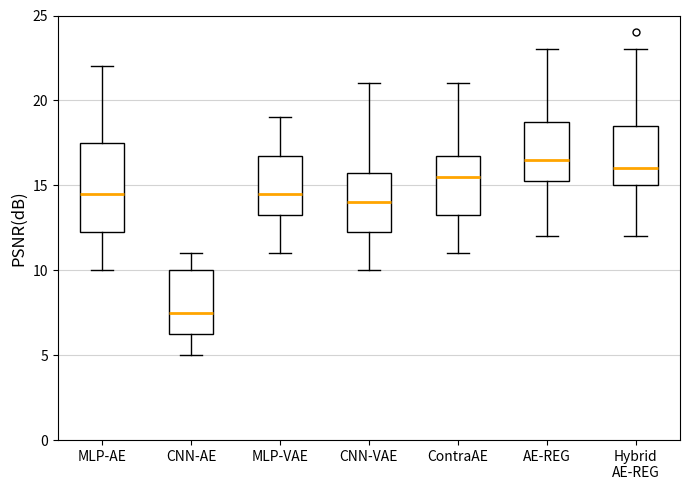

Reading left to right, transcribe this box plot: for each box, give where its median line is, the range the box spans, and where its two whiskers end, as read against the y-axis. The values are not printed on the chart, so give them approximately, as read against the axis.

MLP-AE: median 14.5, box 12.5 to 17.5, whiskers 10.0 to 22.0
CNN-AE: median 7.5, box 6.5 to 10.0, whiskers 5.0 to 11.0
MLP-VAE: median 14.5, box 13.5 to 17.0, whiskers 11.0 to 19.0
CNN-VAE: median 14.0, box 12.5 to 16.0, whiskers 10.0 to 21.0
ContraAE: median 15.5, box 13.5 to 17.0, whiskers 11.0 to 21.0
AE-REG: median 16.5, box 15.5 to 19.0, whiskers 12.0 to 23.0
Hybrid AE-REG: median 16.0, box 15.0 to 18.5, whiskers 12.0 to 23.0